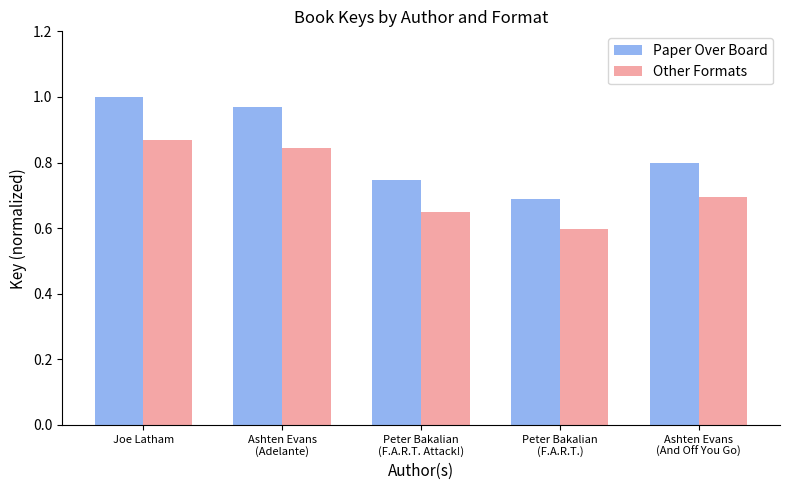

Which series has the widest spread of values?

Paper Over Board